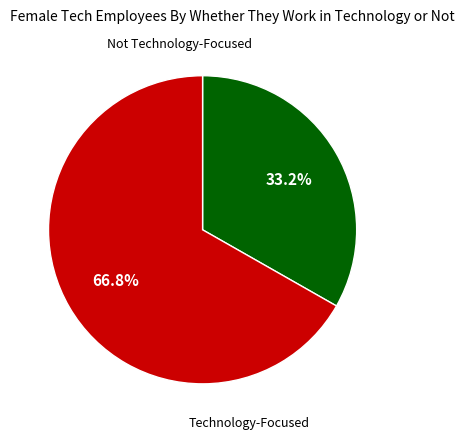

How many segments does this pie chart have?

2